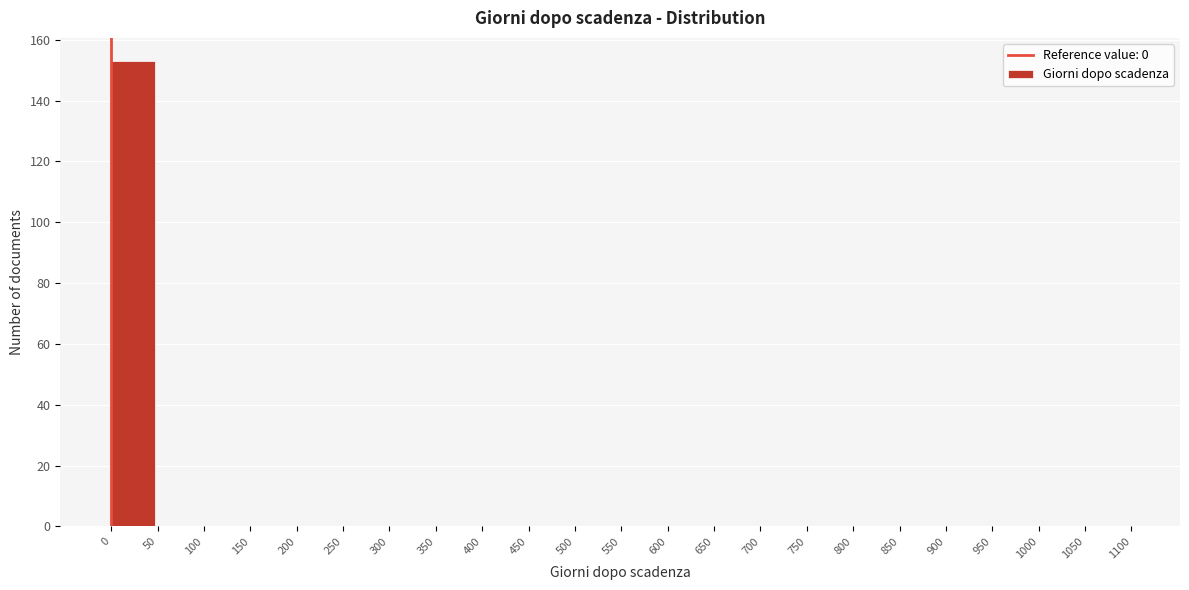

Which range on the x-axis has the tallest bar?

0 to 50